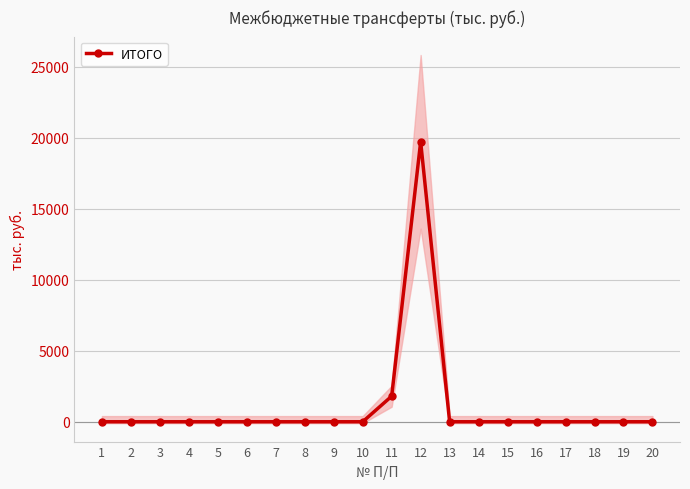

Count the number of data series in this chart.

1